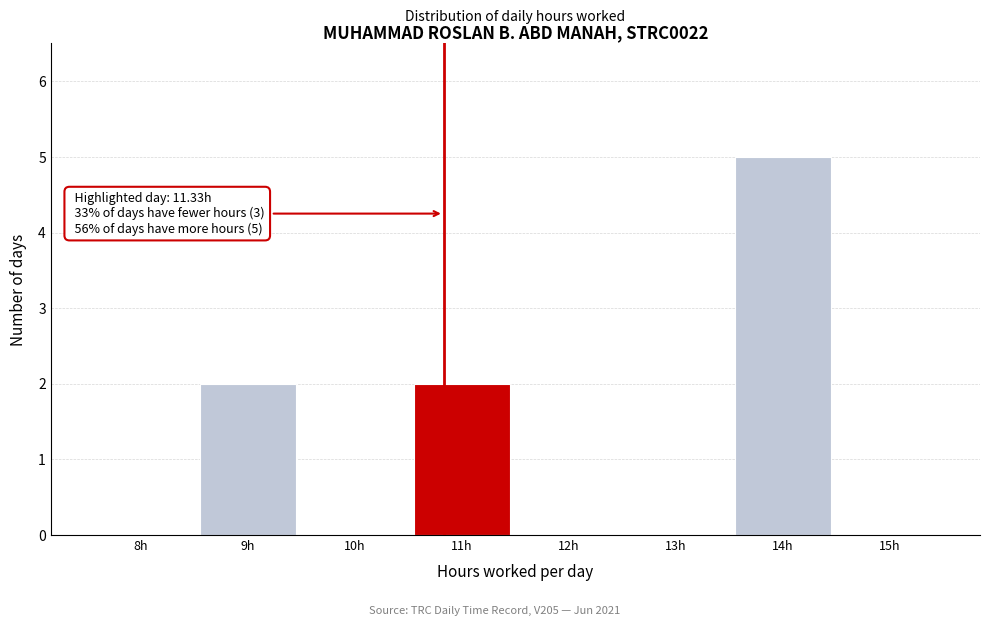

Reading right to left, extract all data points from this chart.

15h=0	14h=5	13h=0	12h=0	11h=2	10h=0	9h=2	8h=0